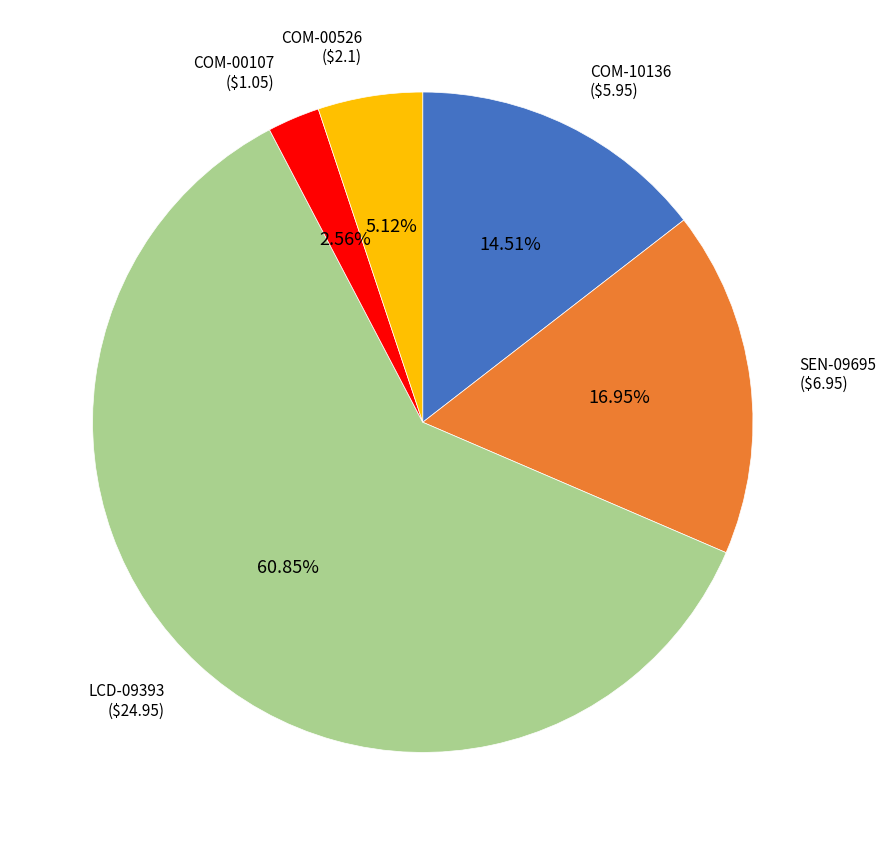

Does any single category account for the majority?

Yes